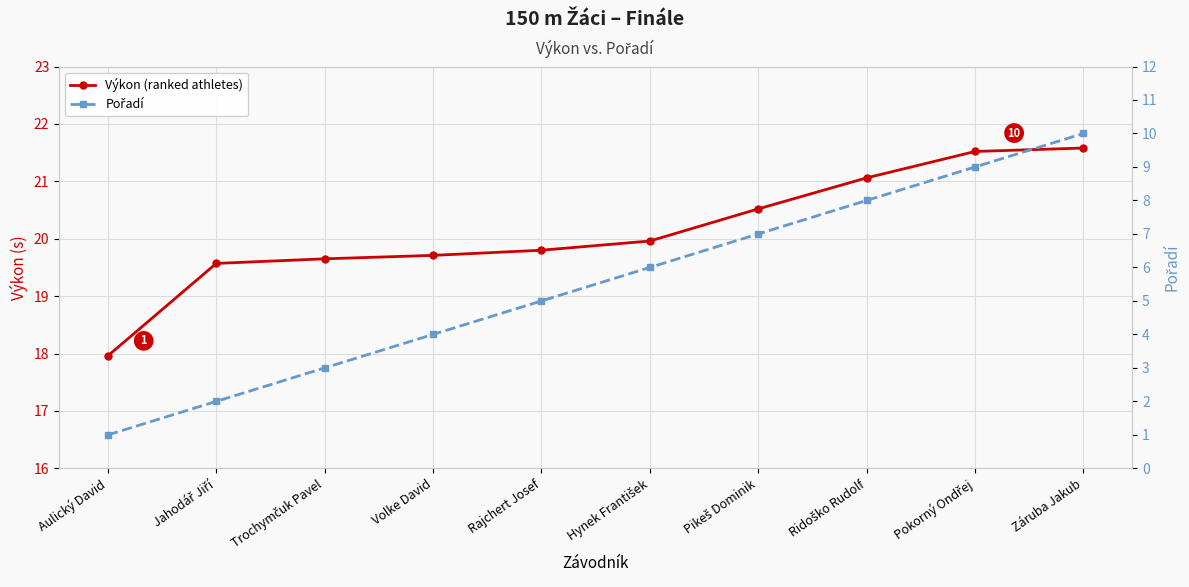

Is the value of Výkon (ranked athletes) at Rajchert Josef greater than the value of Pořadí at Aulický David?

Yes